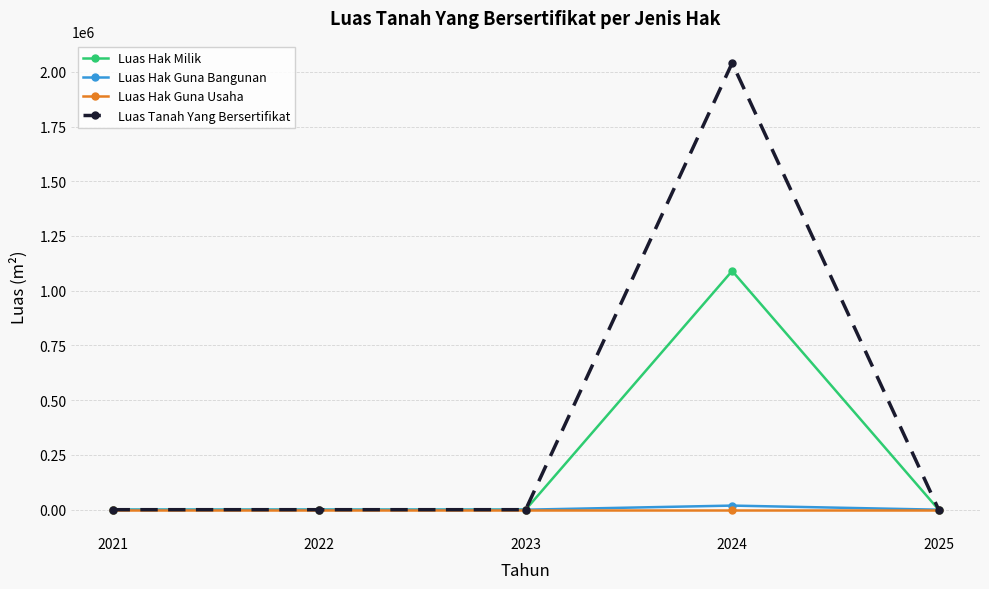

At which category is the sum across all series the highest?

2024